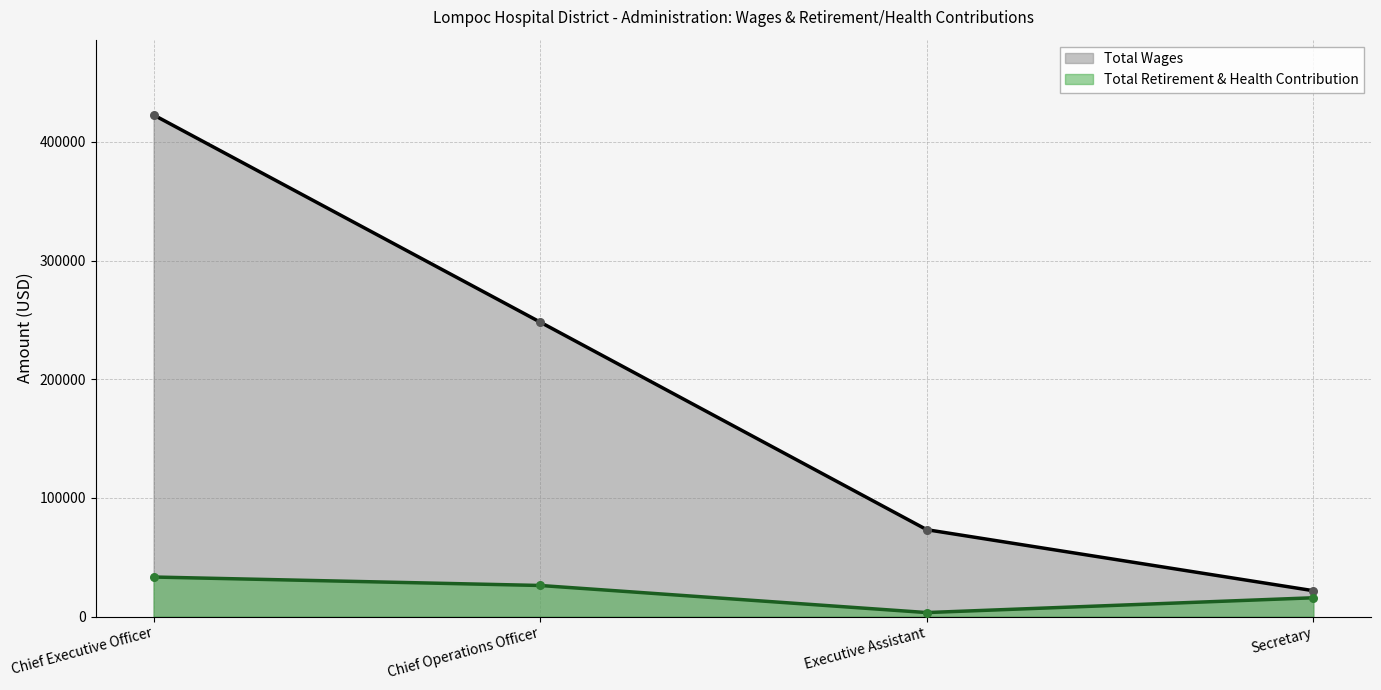

Which series has the widest spread of Y values?

Total Wages